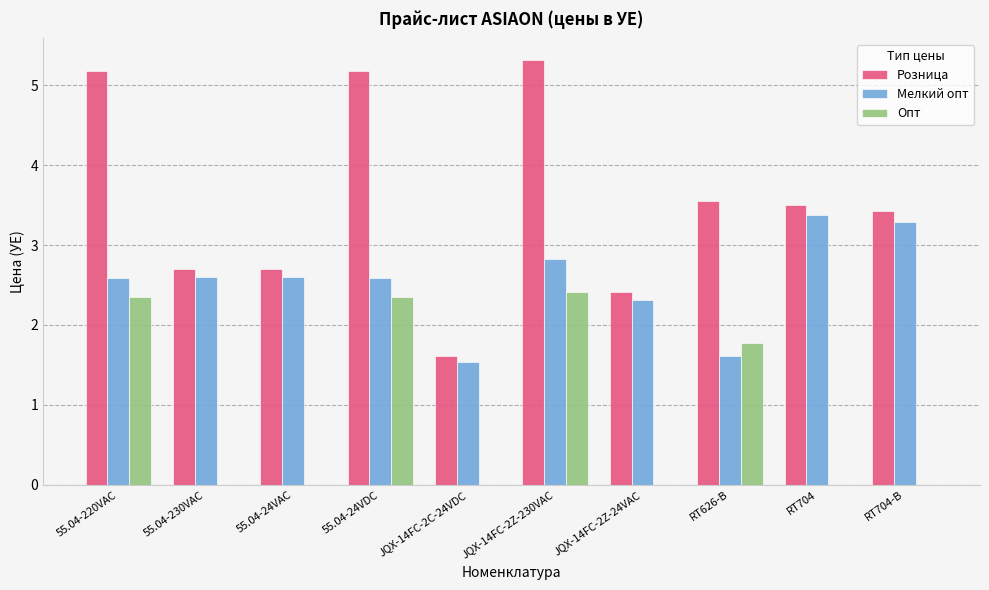

Which series changed the most between JQX-14FC-2Z-24VAC and RT704?

Розница